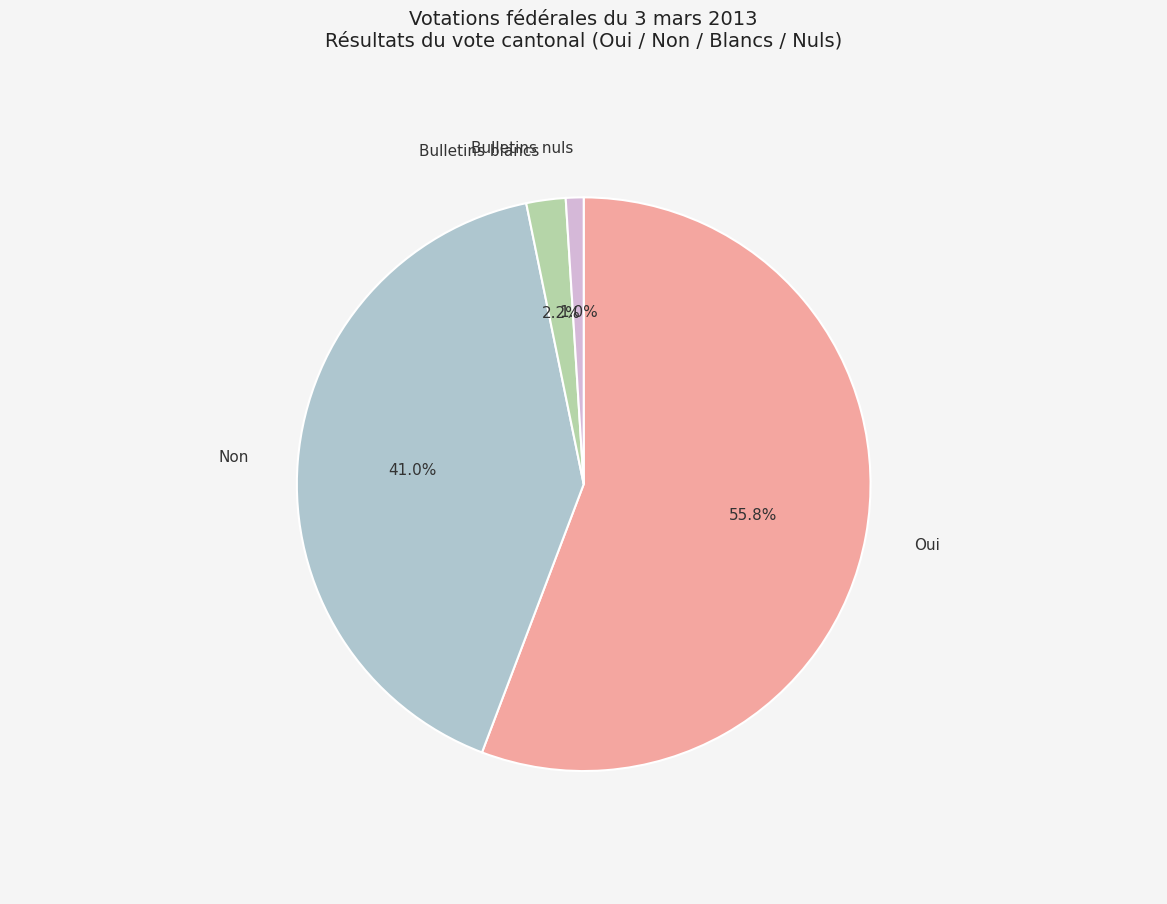

Count the number of slices in the pie.

4